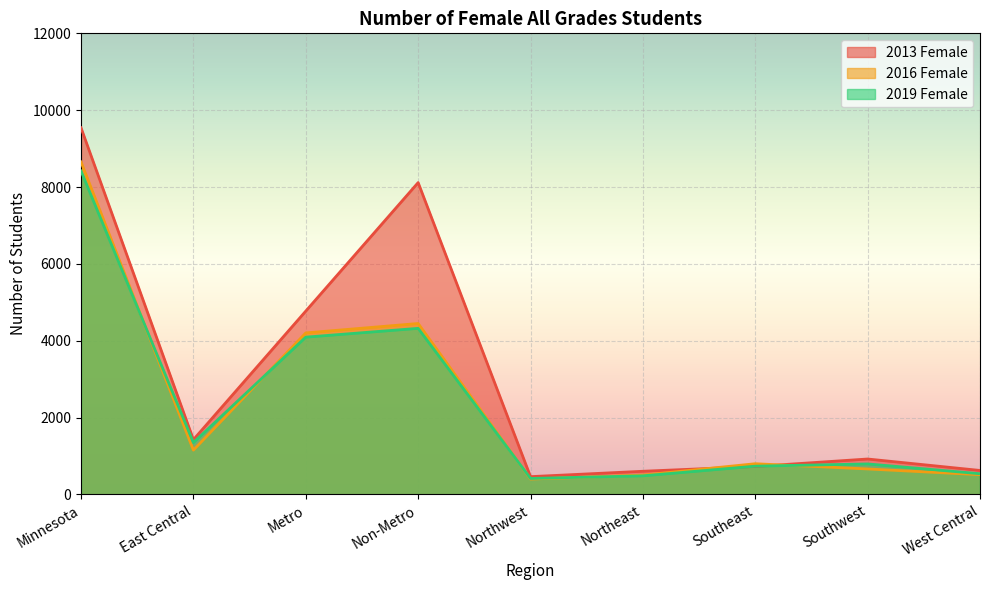

Which series has the widest spread of values?

2013 Female